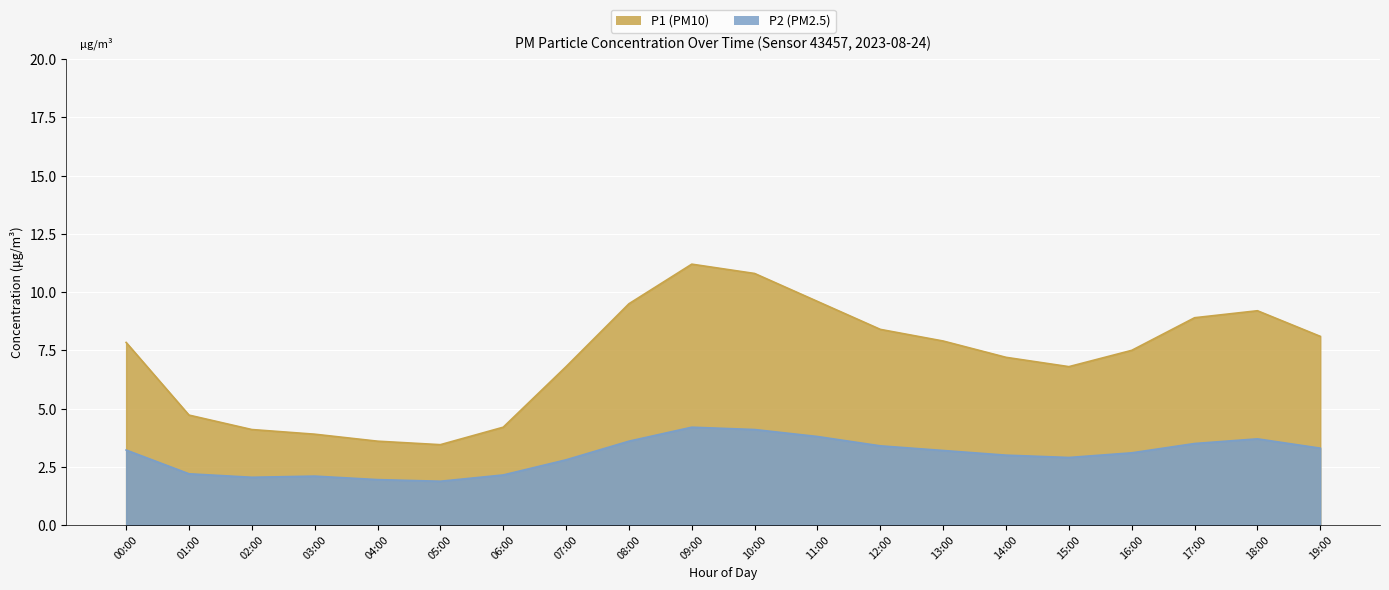

What are all the series names shown in the legend?

P1, P2